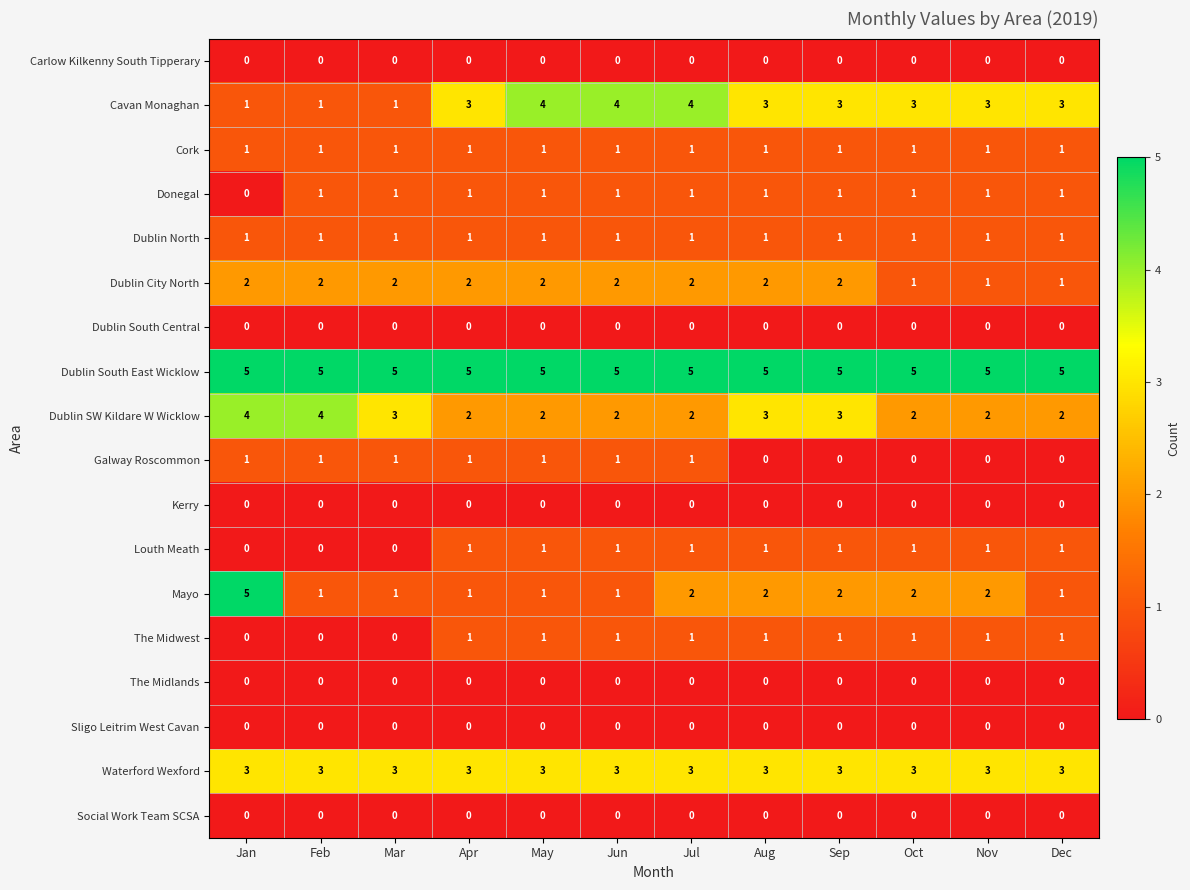

Where does the Mayo series first go above 2?

Jan